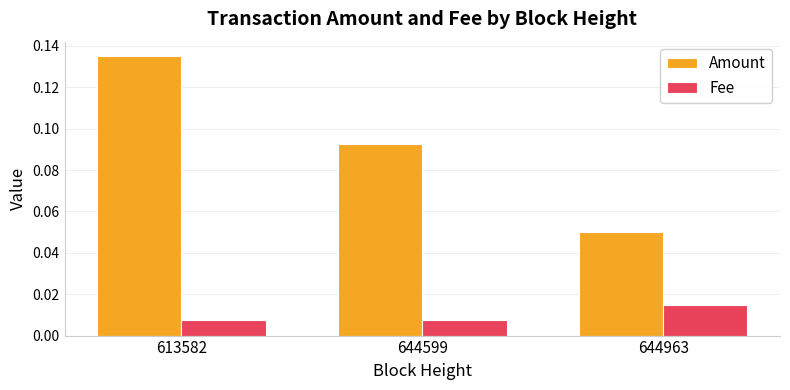

Which series has the largest range (max minus min)?

Amount